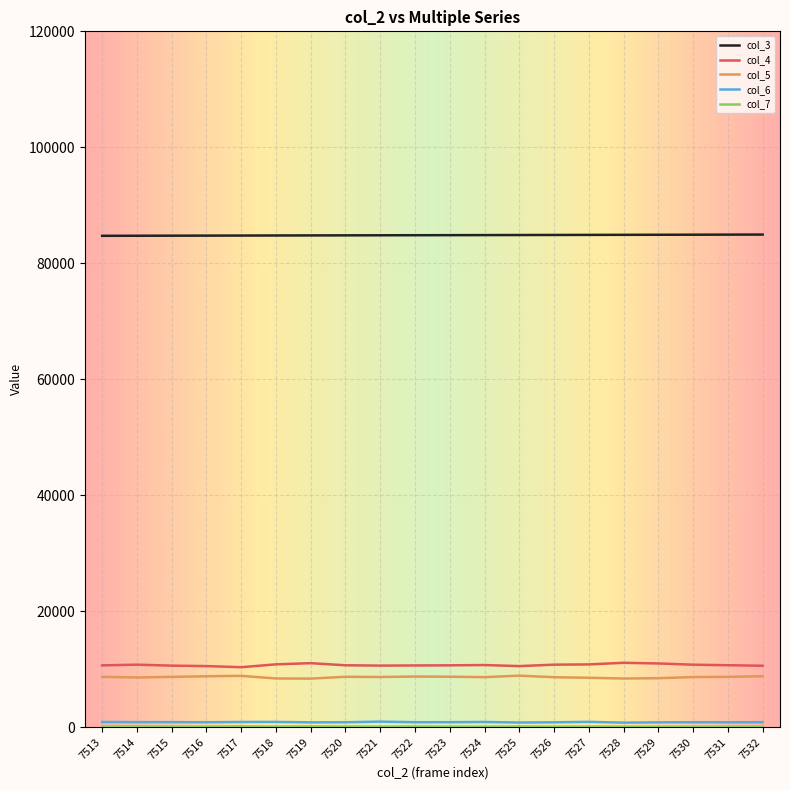

What is the maximum value shown in the chart?

84951